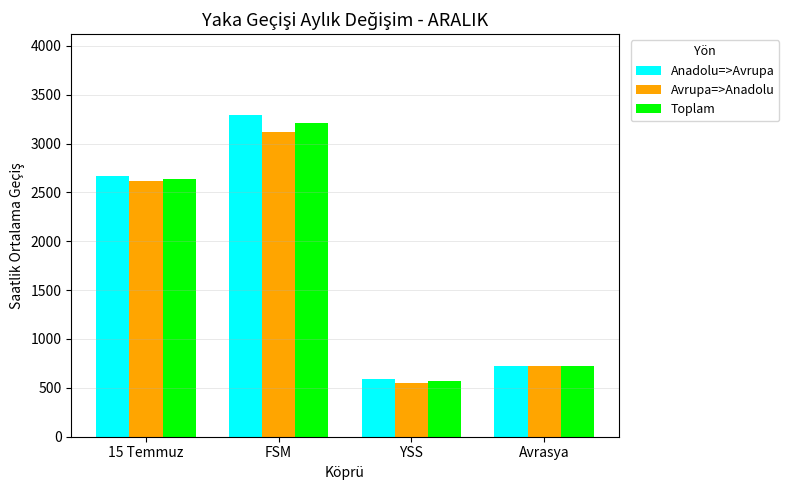

At which category is the sum across all series the highest?

FSM